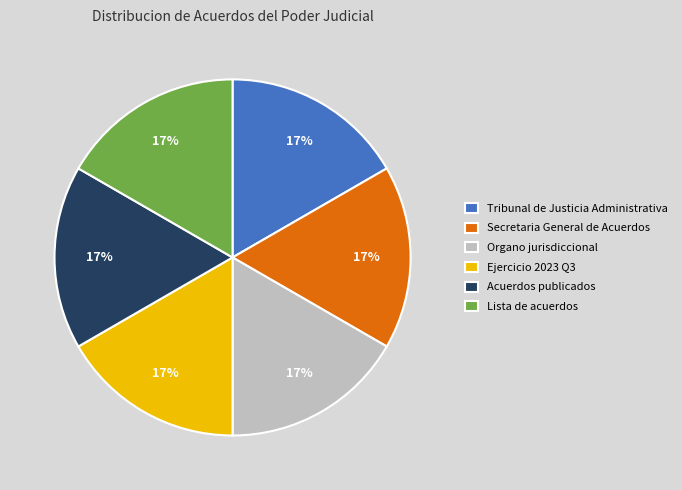

The Secretaria General de Acuerdos slice represents 3% of the pie. True or false?

False